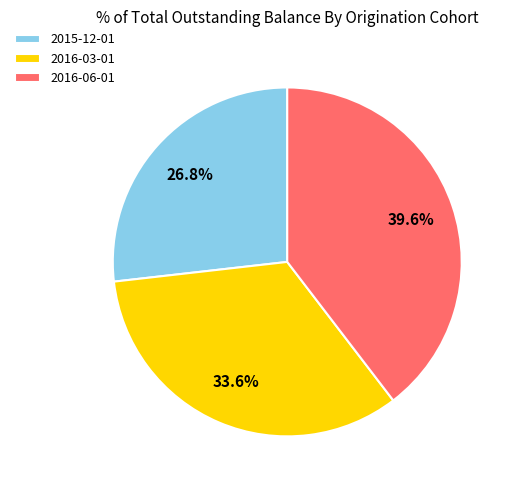

Which slice is the smallest?

2015-12-01